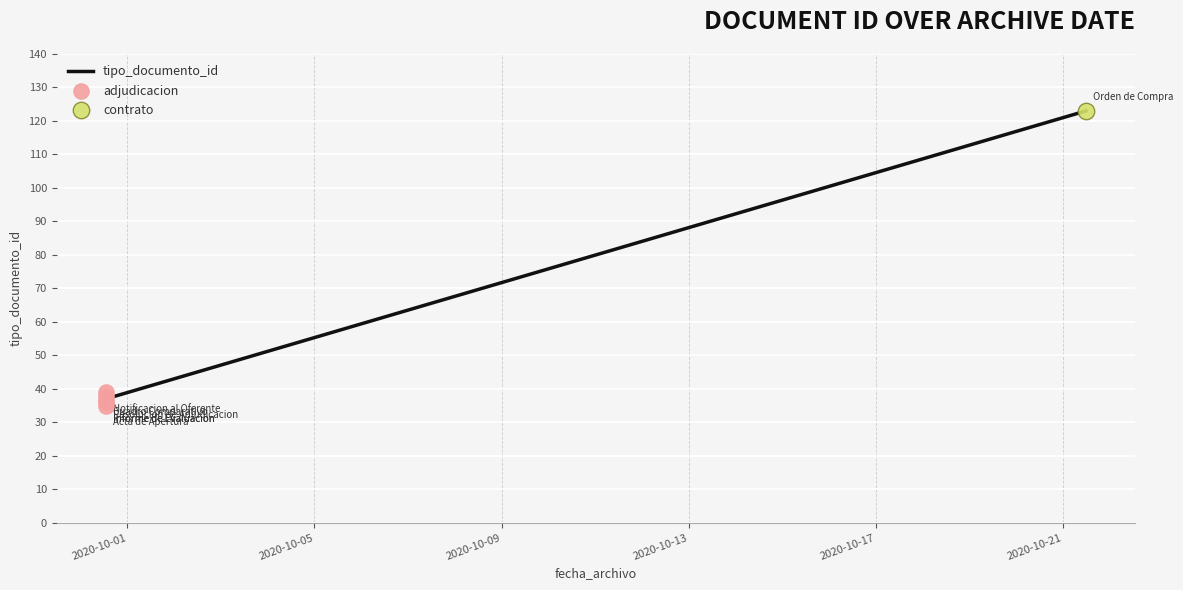

What is the change in value from 2020-09-30 12:56:33 to 2020-10-21 11:47:14?

+87